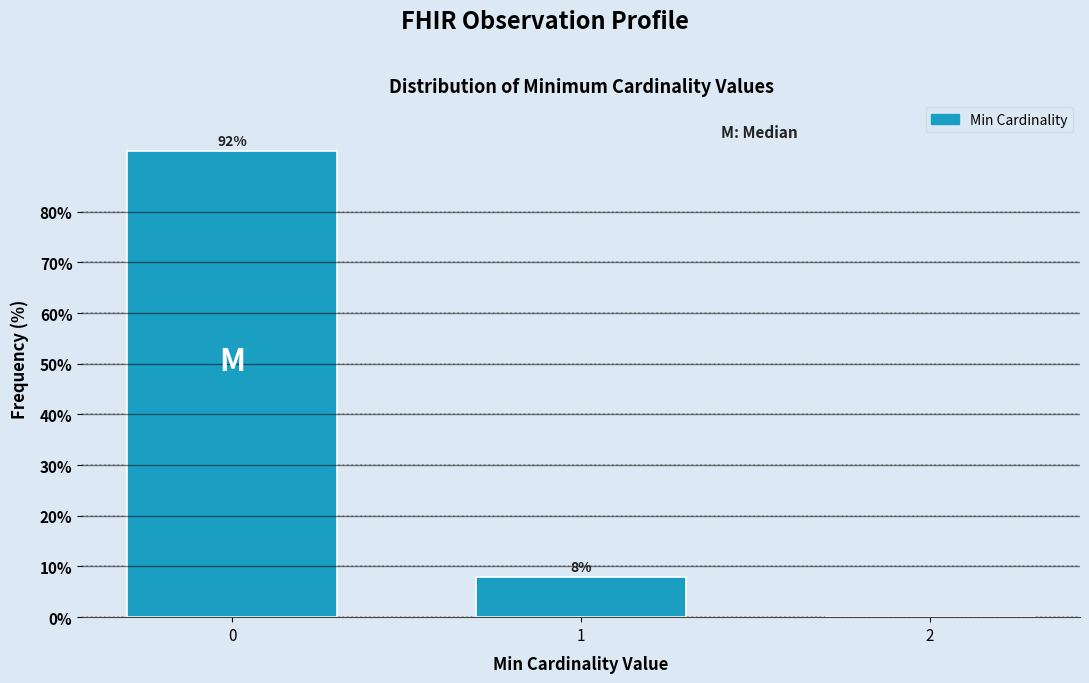

Reading left to right, what are all the values shown in this chart?

0=92	1=8	2=0